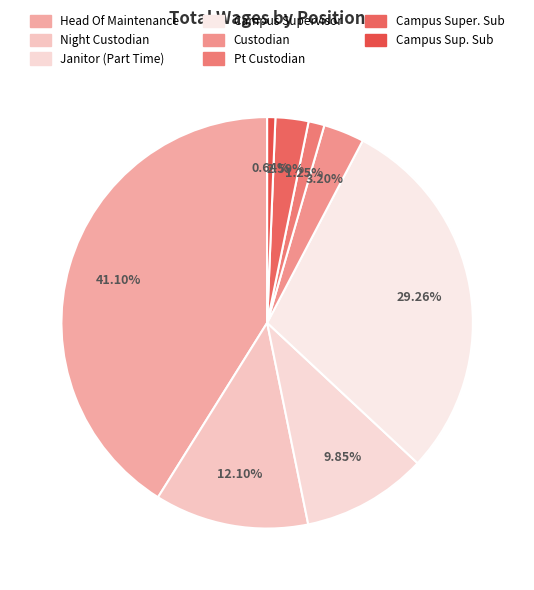

The Head Of Maintenance slice represents 33% of the pie. True or false?

False